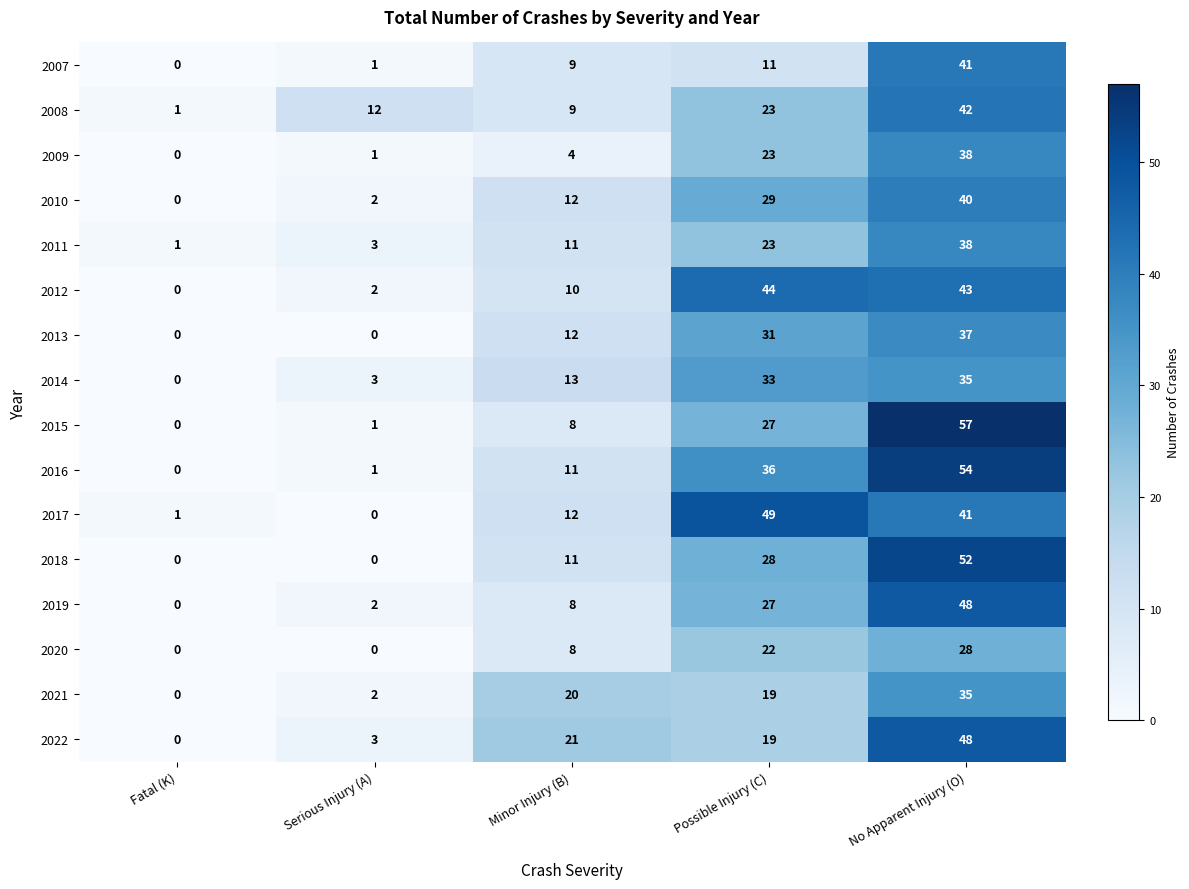

At which label does 2021 reach its peak?

No Apparent Injury (O)